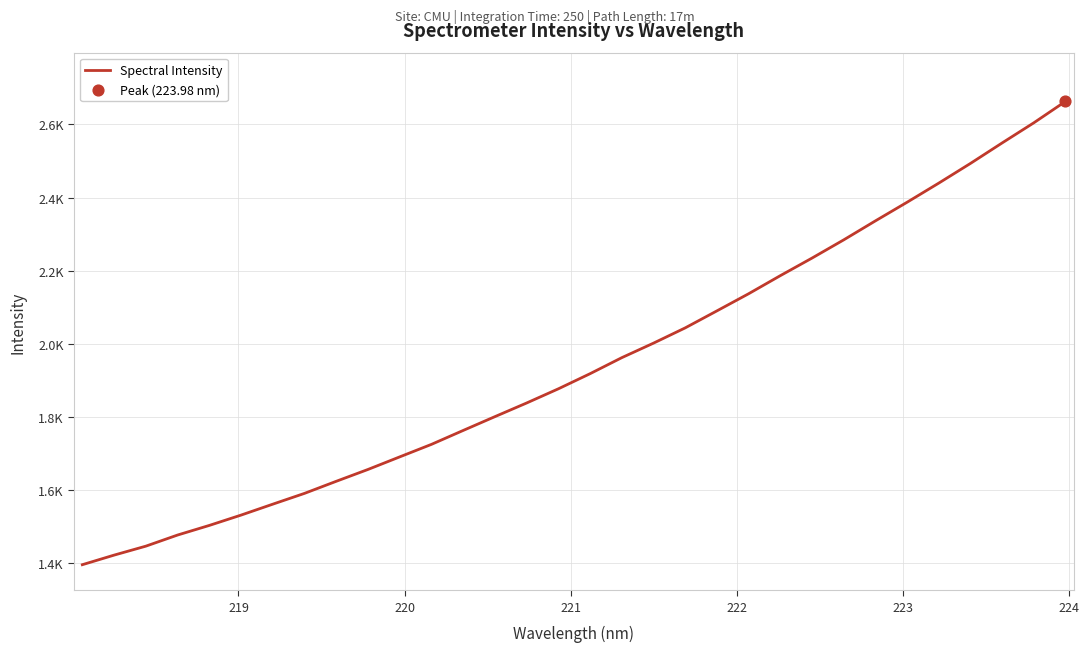

Does the chart have visible grid lines?

Yes